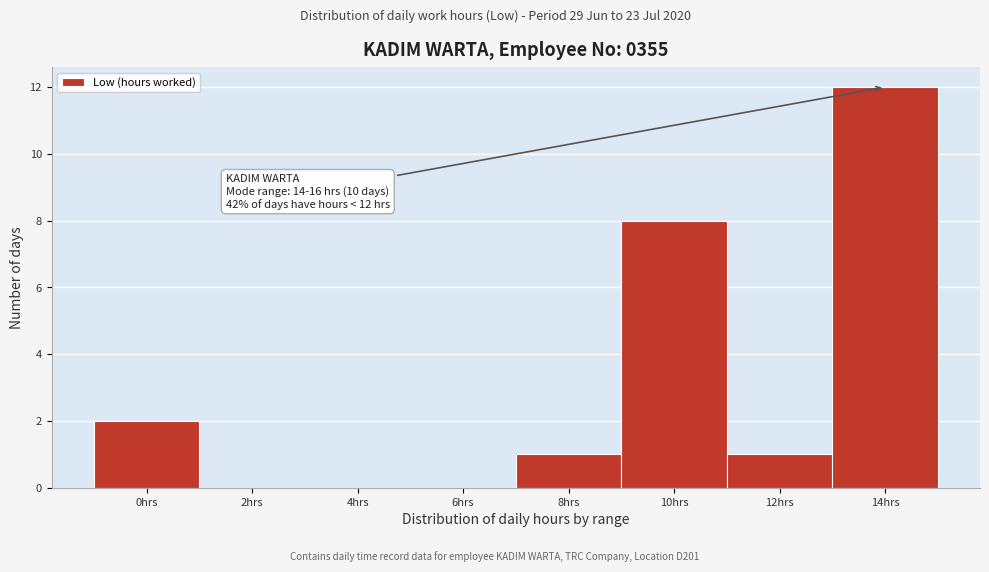

Reading left to right, what are all the values shown in this chart?

0hrs=2	2hrs=0	4hrs=0	6hrs=0	8hrs=1	10hrs=8	12hrs=1	14hrs=12